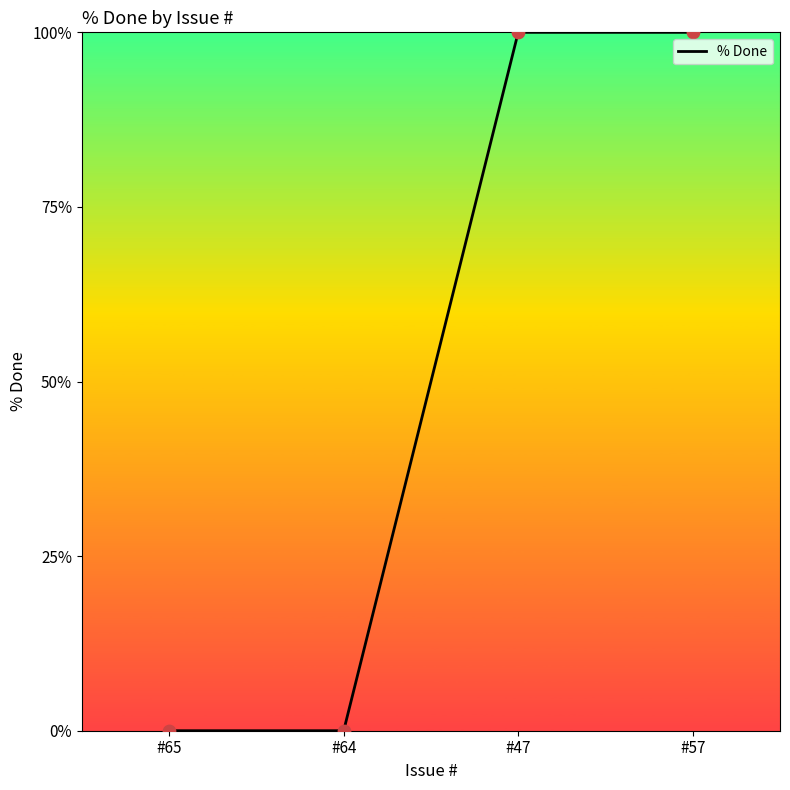

Between #64 and #57, which is larger?

#57